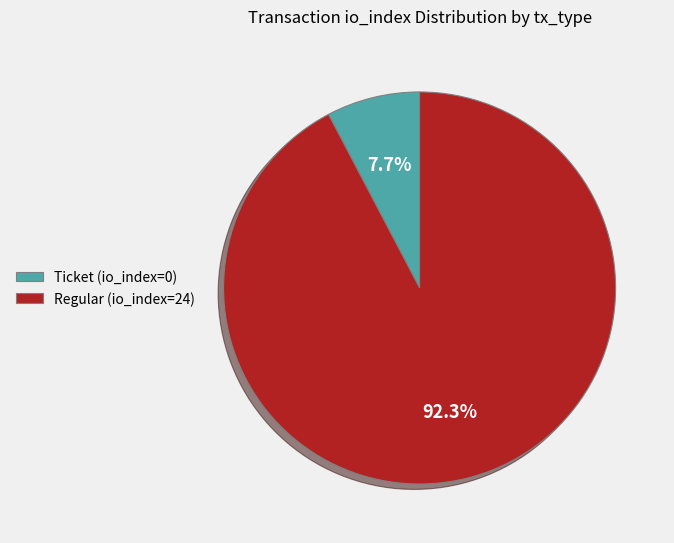

True or false: Regular (io_index=24) accounts for 88% of the total.

False